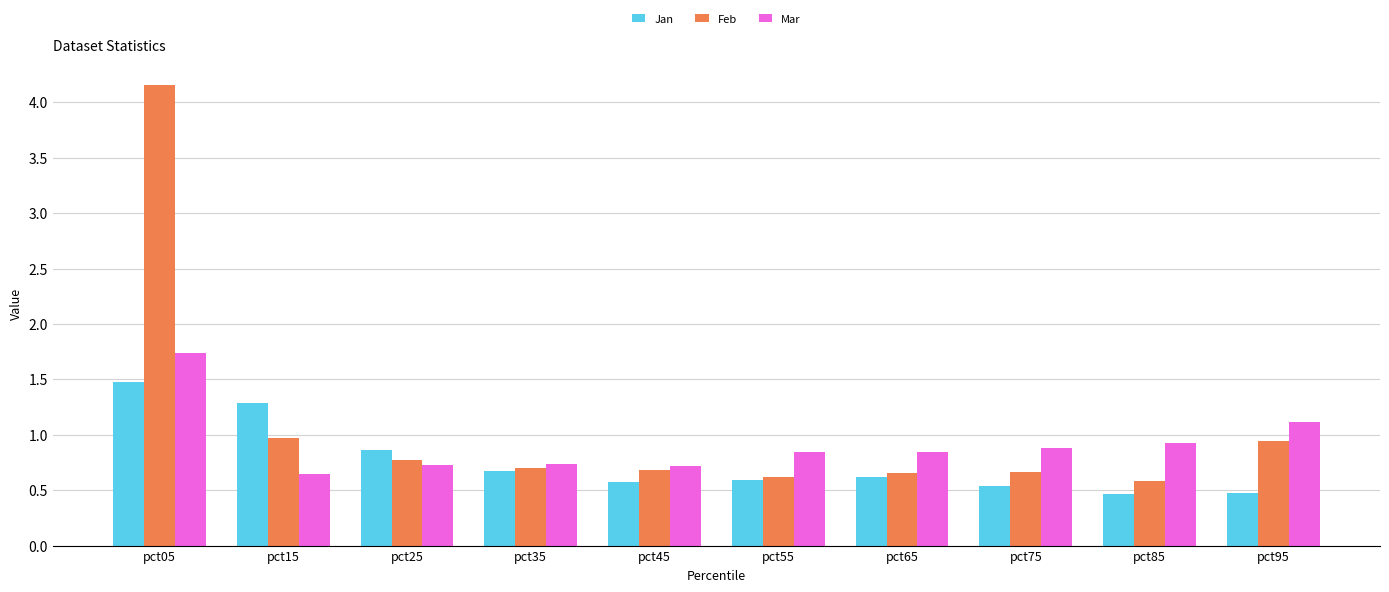

Which series has the widest spread of values?

Feb